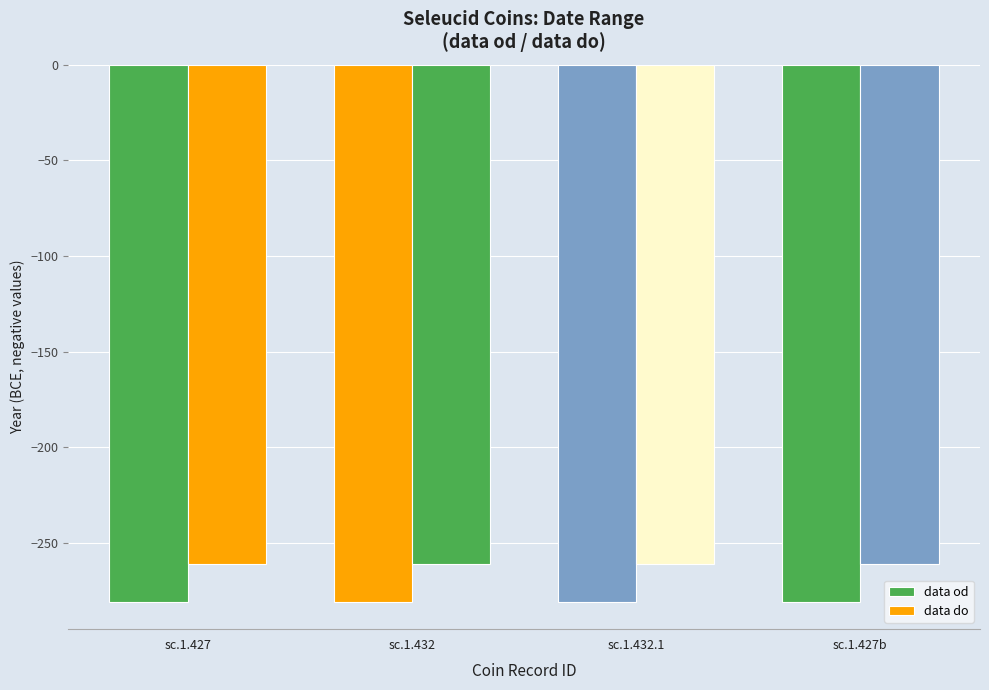

Are the bars grouped side by side (vs. stacked)?

Yes